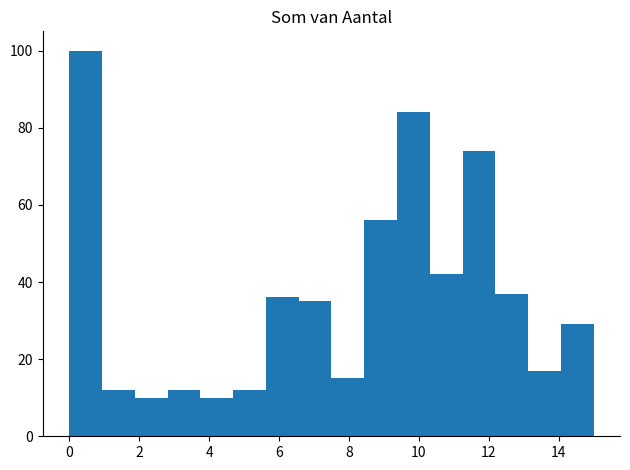

Reading left to right, transcribe this chart: for each bar, give the range it covers on the x-axis and its height. Neither the bar edges nor the heights are printed on the chart, so give them approximately, as read against the axes.

0.0 to 1.0: 100
1.0 to 1.8: 12
1.8 to 2.8: 10
2.8 to 3.8: 12
3.8 to 4.6: 10
4.6 to 5.6: 12
5.6 to 6.6: 36
6.6 to 7.6: 36
7.6 to 8.4: 16
8.4 to 9.4: 56
9.4 to 10.4: 84
10.4 to 11.2: 42
11.2 to 12.2: 74
12.2 to 13.2: 38
13.2 to 14.0: 18
14.0 to 15.0: 30